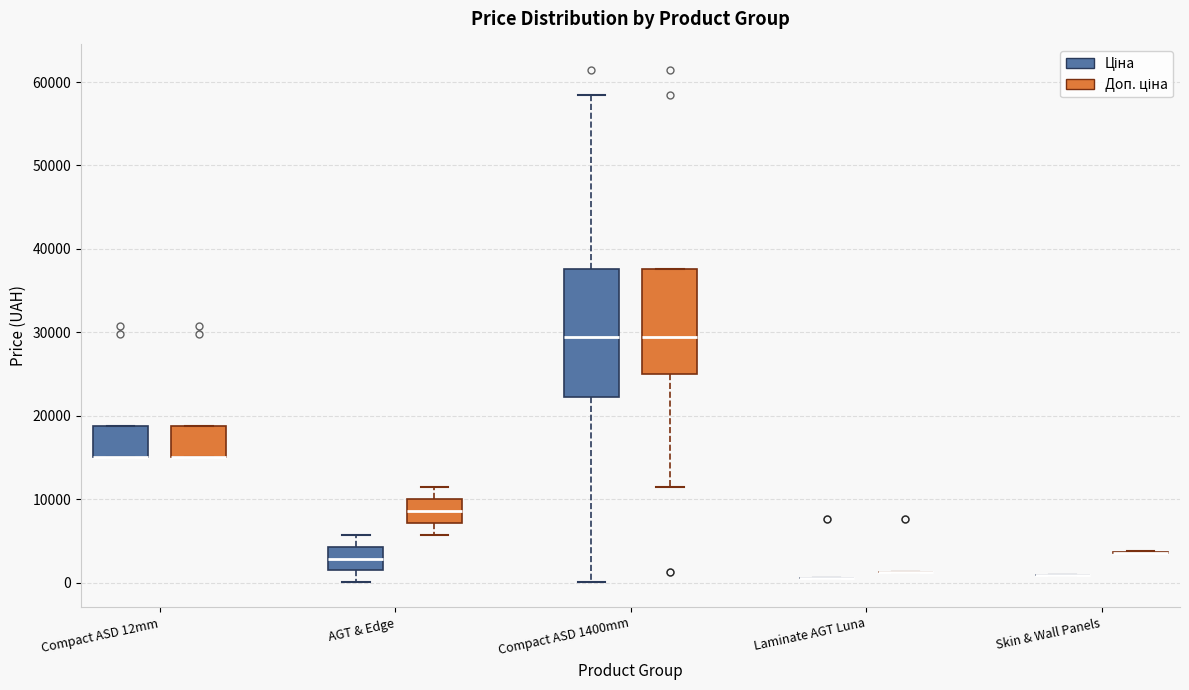

Reading left to right, transcribe this box plot: for each box, give where its median line is, the range the box spans, and where its two whiskers end, as read against the y-axis. The values are not printed on the chart, so give them approximately, as read against the axis.

Compact ASD 12mm (Ціна): median 15000 (drawn on the box's lower edge), box 15000 to 19000, whiskers 15000 to 19000
Compact ASD 12mm (Доп. ціна): median 15000 (drawn on the box's lower edge), box 15000 to 19000, whiskers 15000 to 19000
AGT & Edge (Ціна): median 3000, box 2000 to 4000, whiskers 0 to 6000
AGT & Edge (Доп. ціна): median 9000, box 7000 to 10000, whiskers 6000 to 11000
Compact ASD 1400mm (Ціна): median 29000, box 22000 to 38000, whiskers 0 to 58000
Compact ASD 1400mm (Доп. ціна): median 29000, box 25000 to 38000, whiskers 11000 to 38000
Laminate AGT Luna (Ціна): box collapsed to a line at 1000, whiskers 1000 to 1000
Laminate AGT Luna (Доп. ціна): box collapsed to a line at 1000, whiskers 1000 to 1000
Skin & Wall Panels (Ціна): box collapsed to a line at 1000, whiskers 1000 to 1000
Skin & Wall Panels (Доп. ціна): box collapsed to a line at 4000, whiskers 4000 to 4000